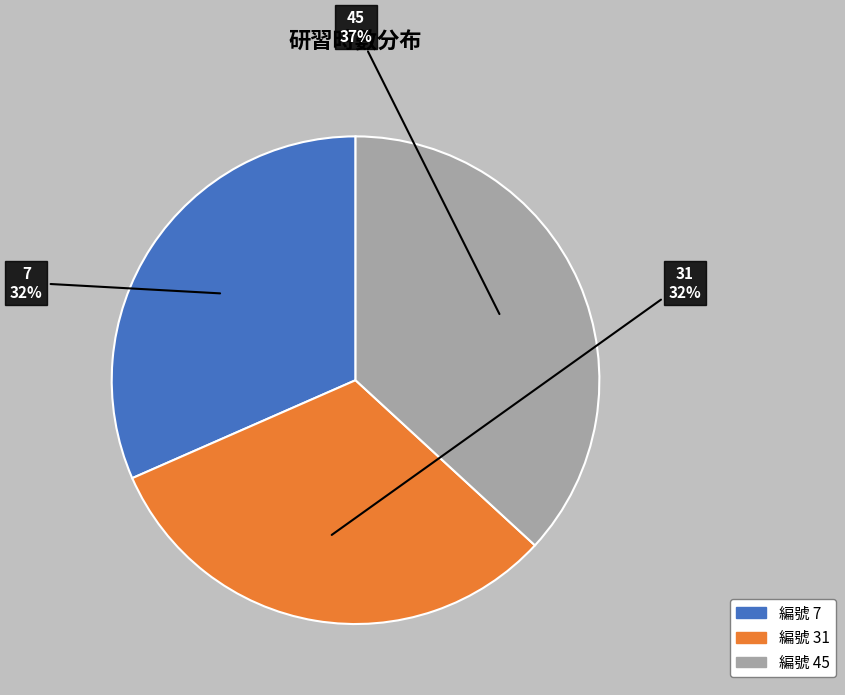

Count the number of slices in the pie.

3